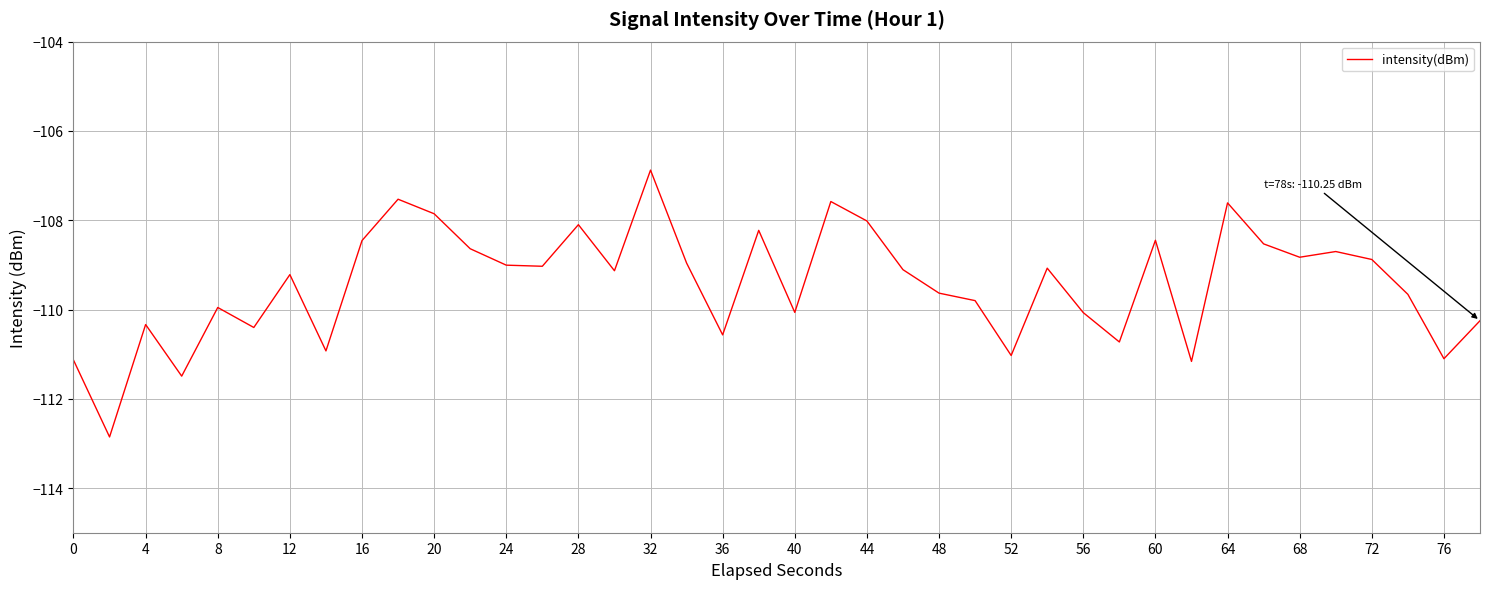

What is the difference between the maximum and minimum values?

6.0